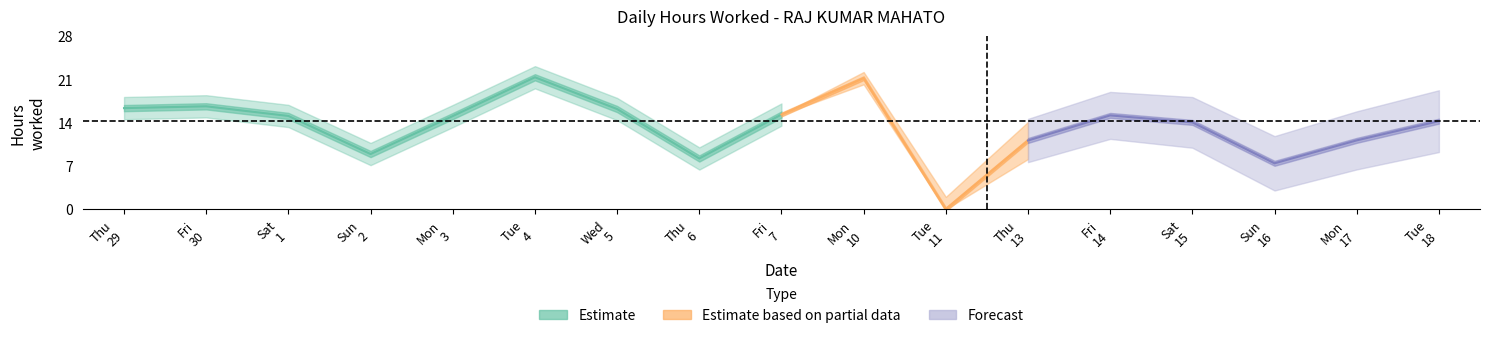

Reading left to right, extract all data points from this chart.

29=16.4	30=16.6	1=15.1	2=8.9	3=15.1	4=21.4	5=16.2	6=8.2	7=15.3	10=21.2	11=0.0	13=11.1	14=15.2	15=14.1	16=7.4	17=11.1	18=14.2